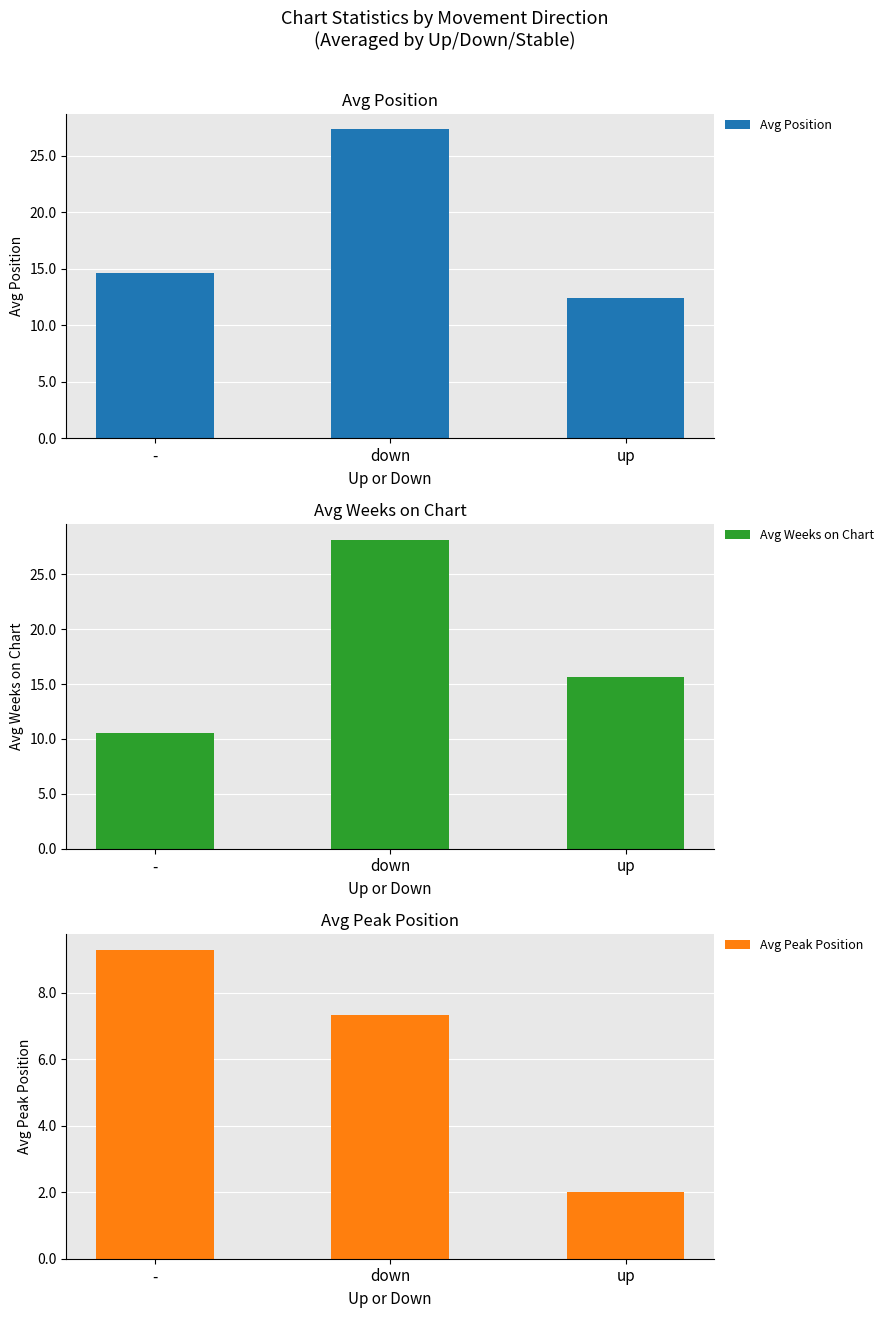

How many categories are shown in the chart?

3